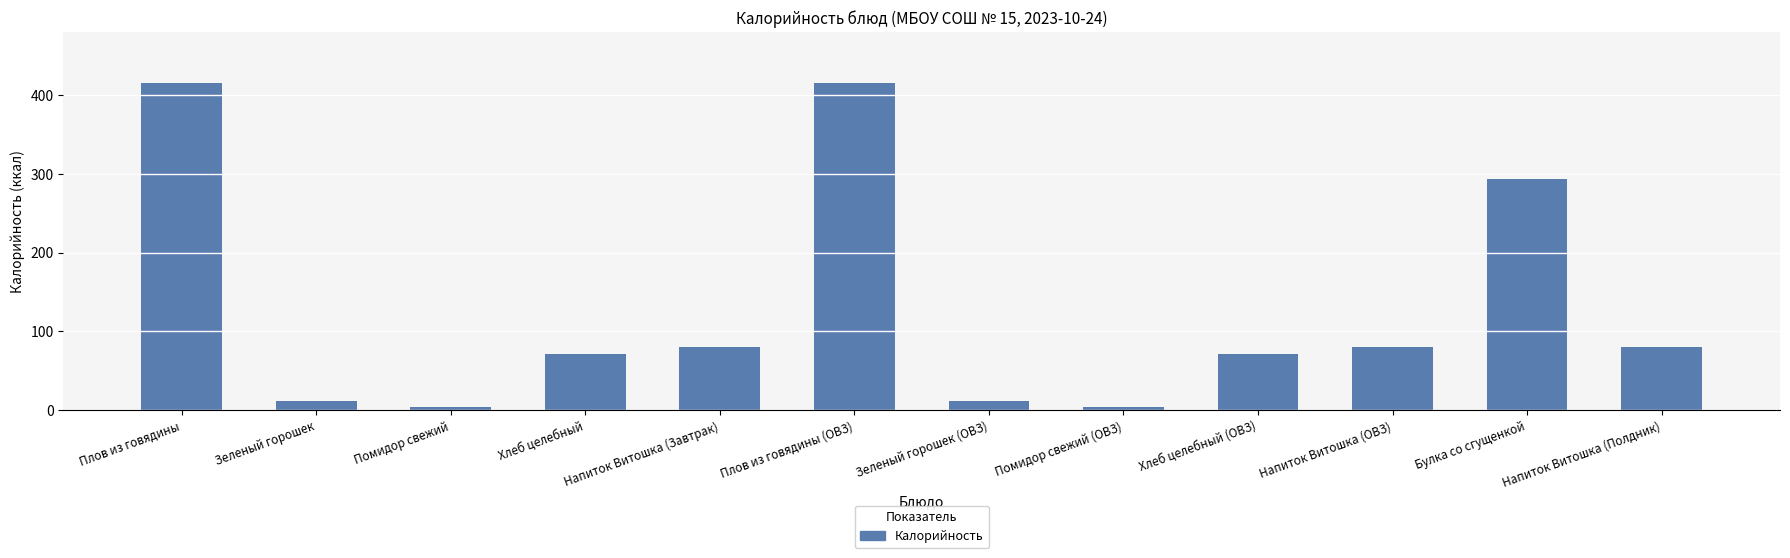

What position from the left is Помидор свежий?

3